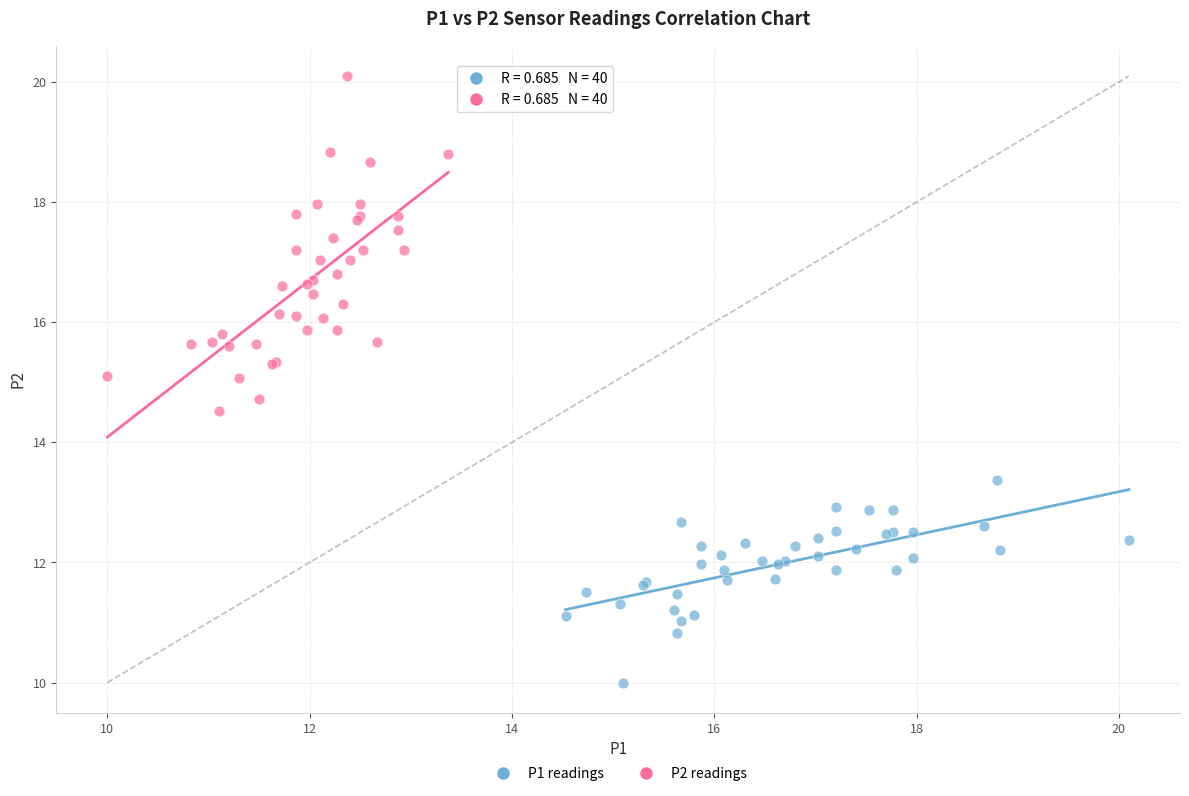

What are all the series names shown in the legend?

P1 readings, P2 readings